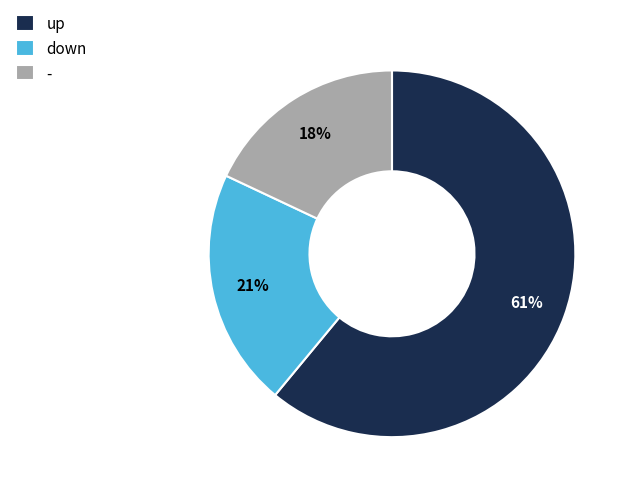

True or false: - accounts for 18% of the total.

True